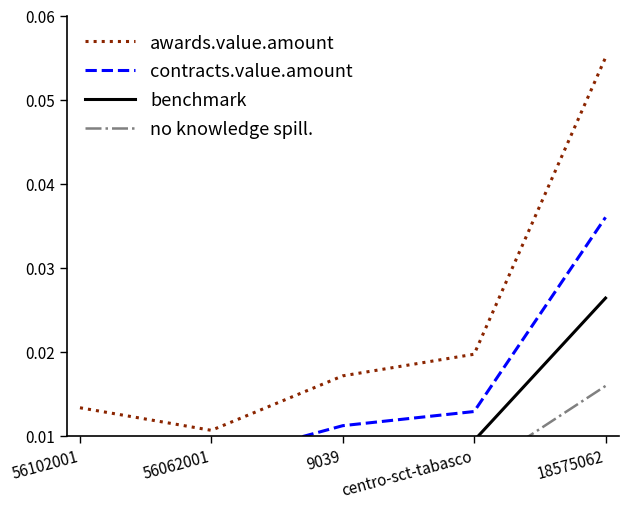

Does the chart display data point markers on the line(s)?

No